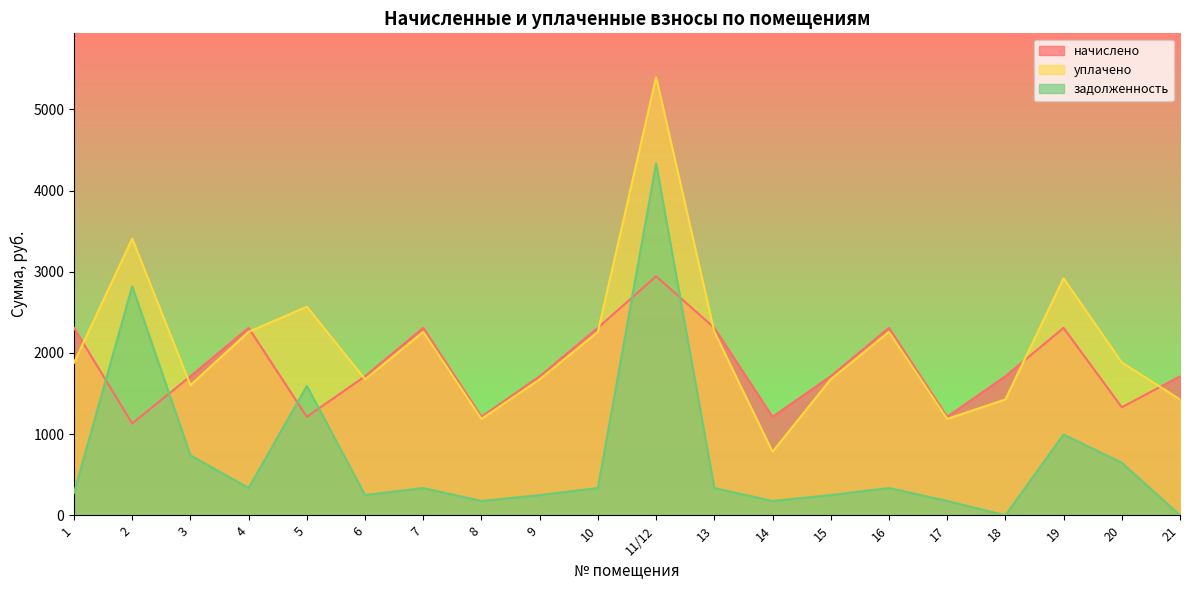

What is the difference between the second highest and second lowest values in the уплачено series?

2221.7